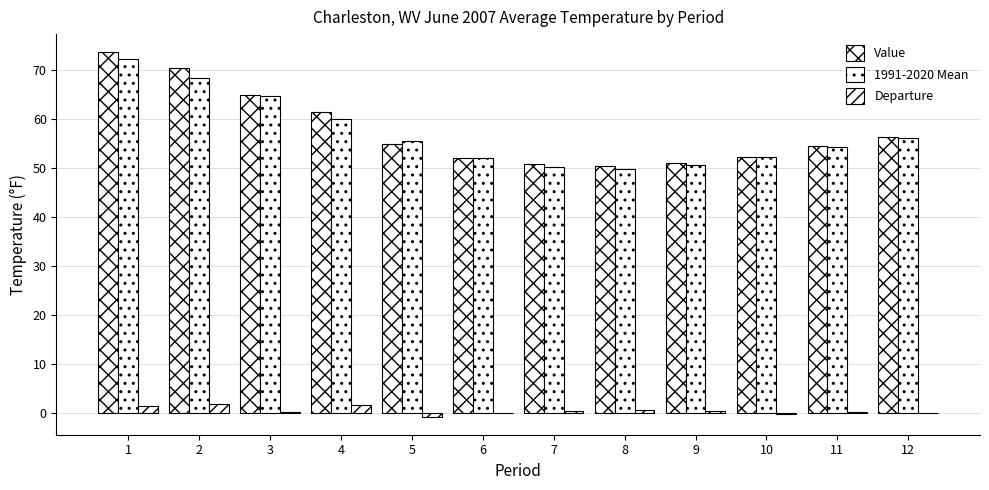

Between 8 and 6, which is larger?

6